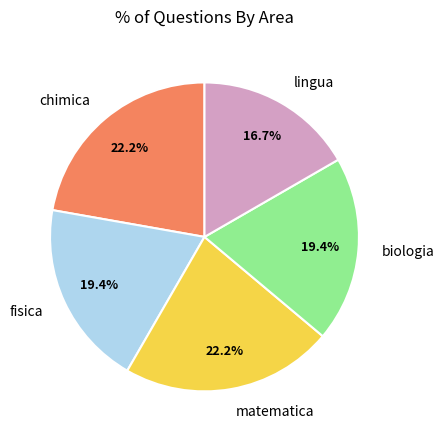

Is it true that biologia is 12% of the pie?

False